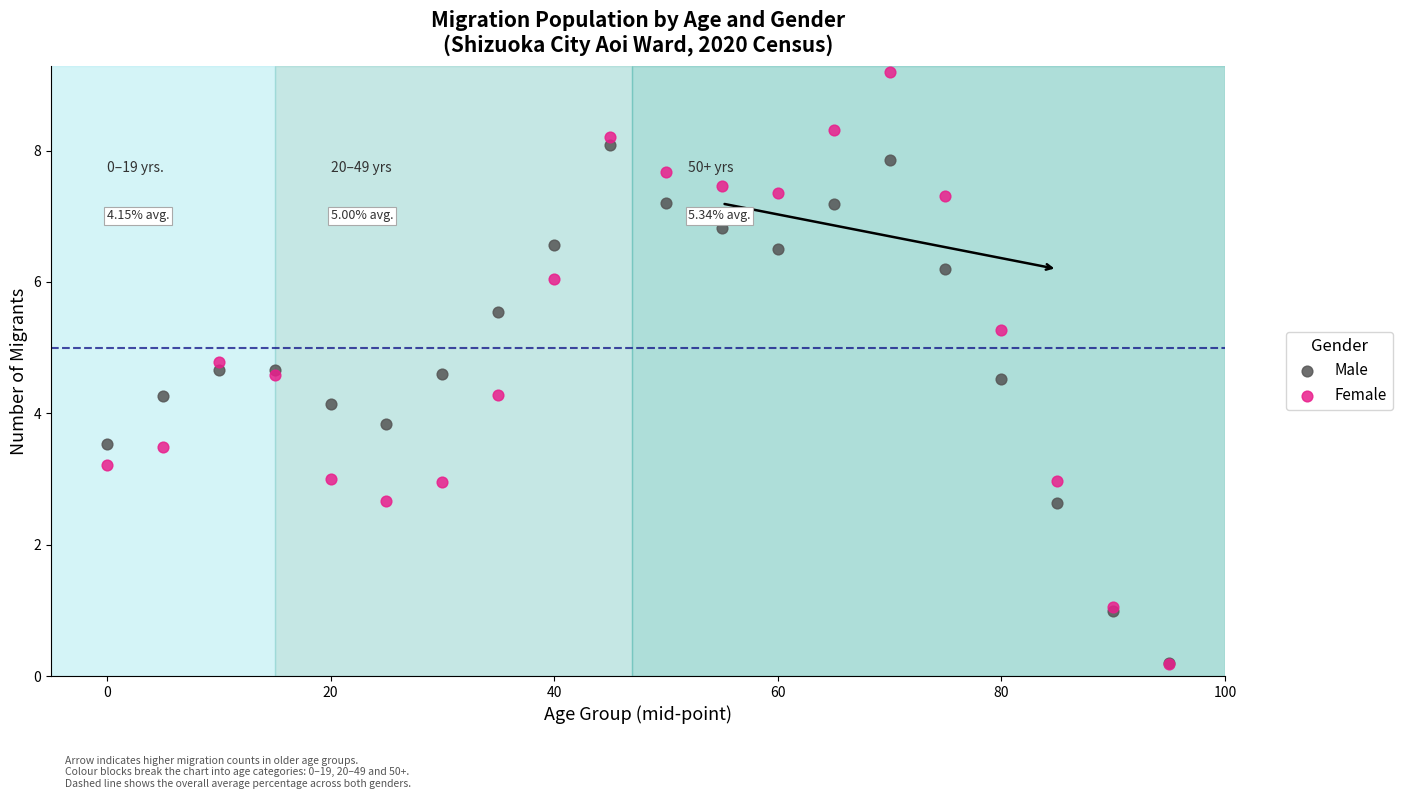

Which series has the widest spread of Y values?

Female